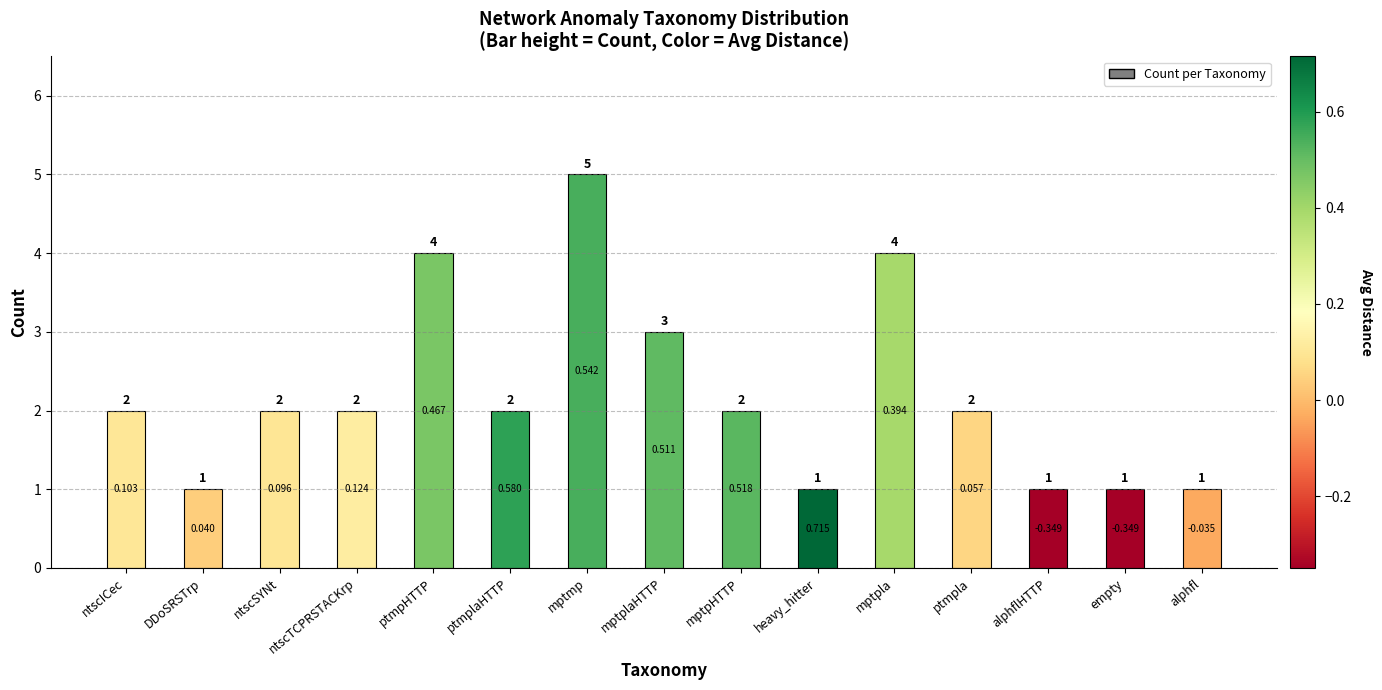

What position from the right is ntscSYNt?

13